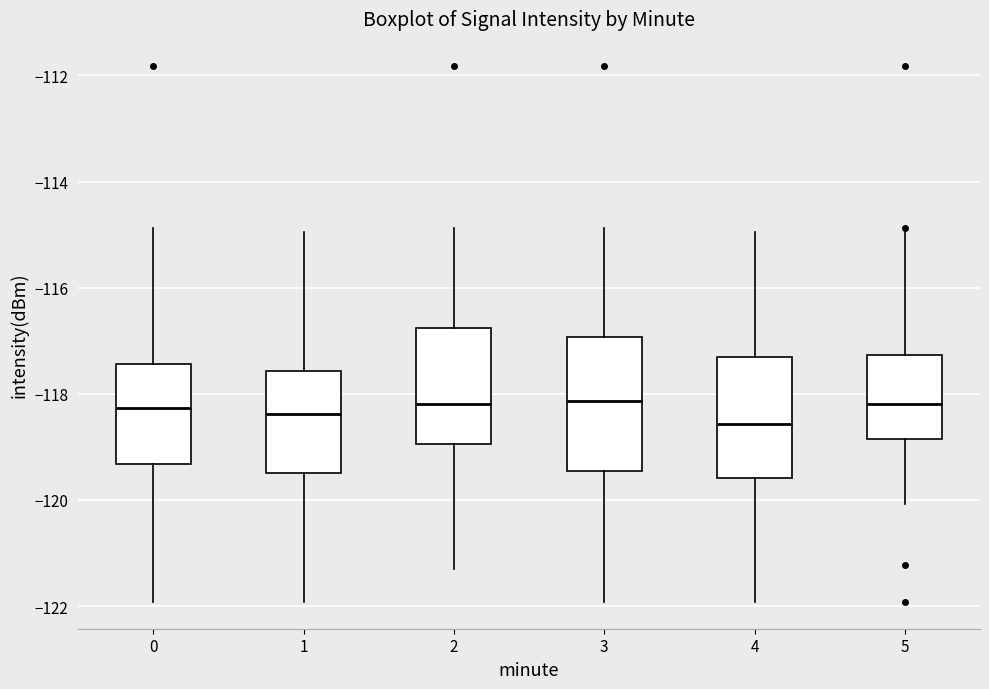

Reading left to right, transcribe this box plot: for each box, give where its median line is, the range the box spans, and where its two whiskers end, as read against the y-axis. The values are not printed on the chart, so give them approximately, as read against the axis.

0: median -118.2, box -119.4 to -117.4, whiskers -122.0 to -114.8
1: median -118.4, box -119.4 to -117.6, whiskers -122.0 to -115.0
2: median -118.2, box -119.0 to -116.8, whiskers -121.4 to -114.8
3: median -118.2, box -119.4 to -117.0, whiskers -122.0 to -114.8
4: median -118.6, box -119.6 to -117.4, whiskers -122.0 to -115.0
5: median -118.2, box -118.8 to -117.2, whiskers -120.0 to -115.0